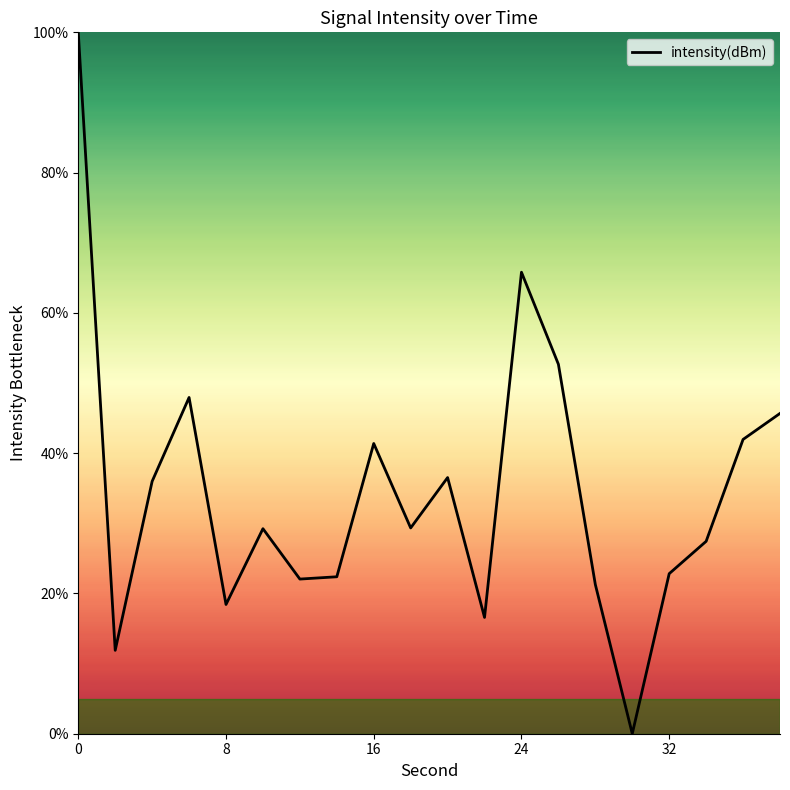

What is the greatest value displayed?

100.0